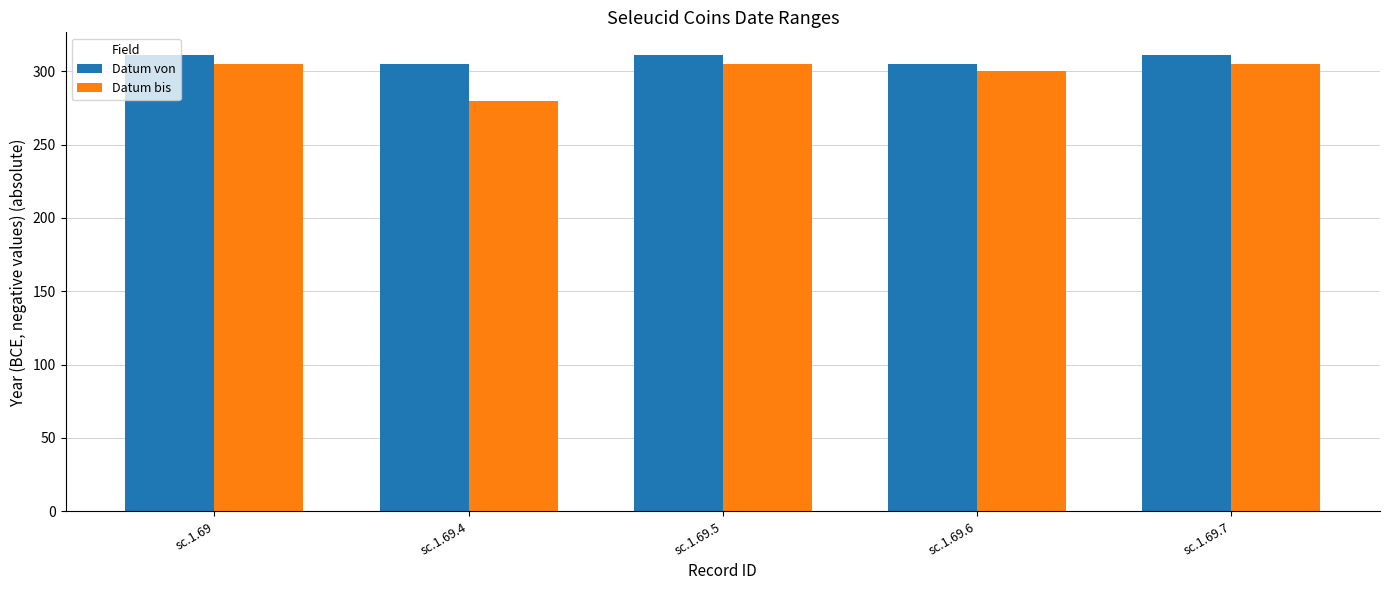

Reading left to right, transcribe all the data shown in this chart.

Datum von: 311	305	311	305	311
Datum bis: 305	280	305	300	305